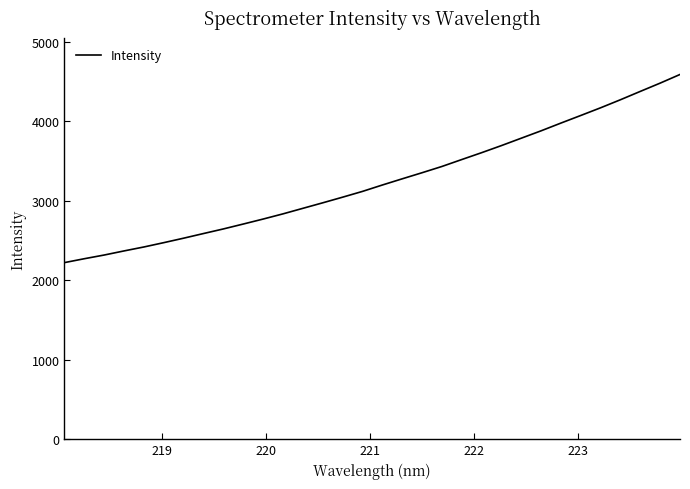

Does the chart have visible grid lines?

No